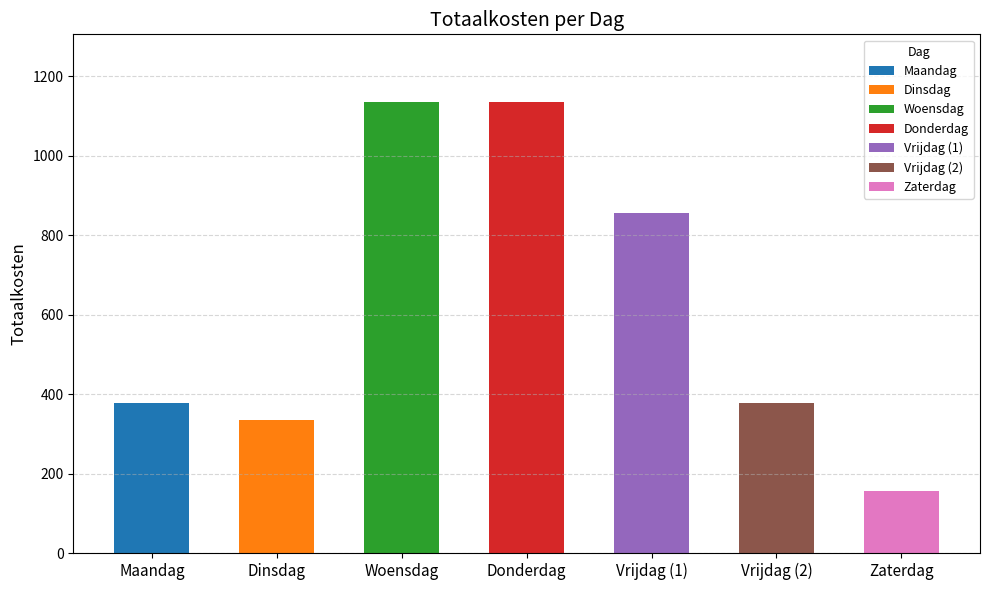

How many values are below 378?

2